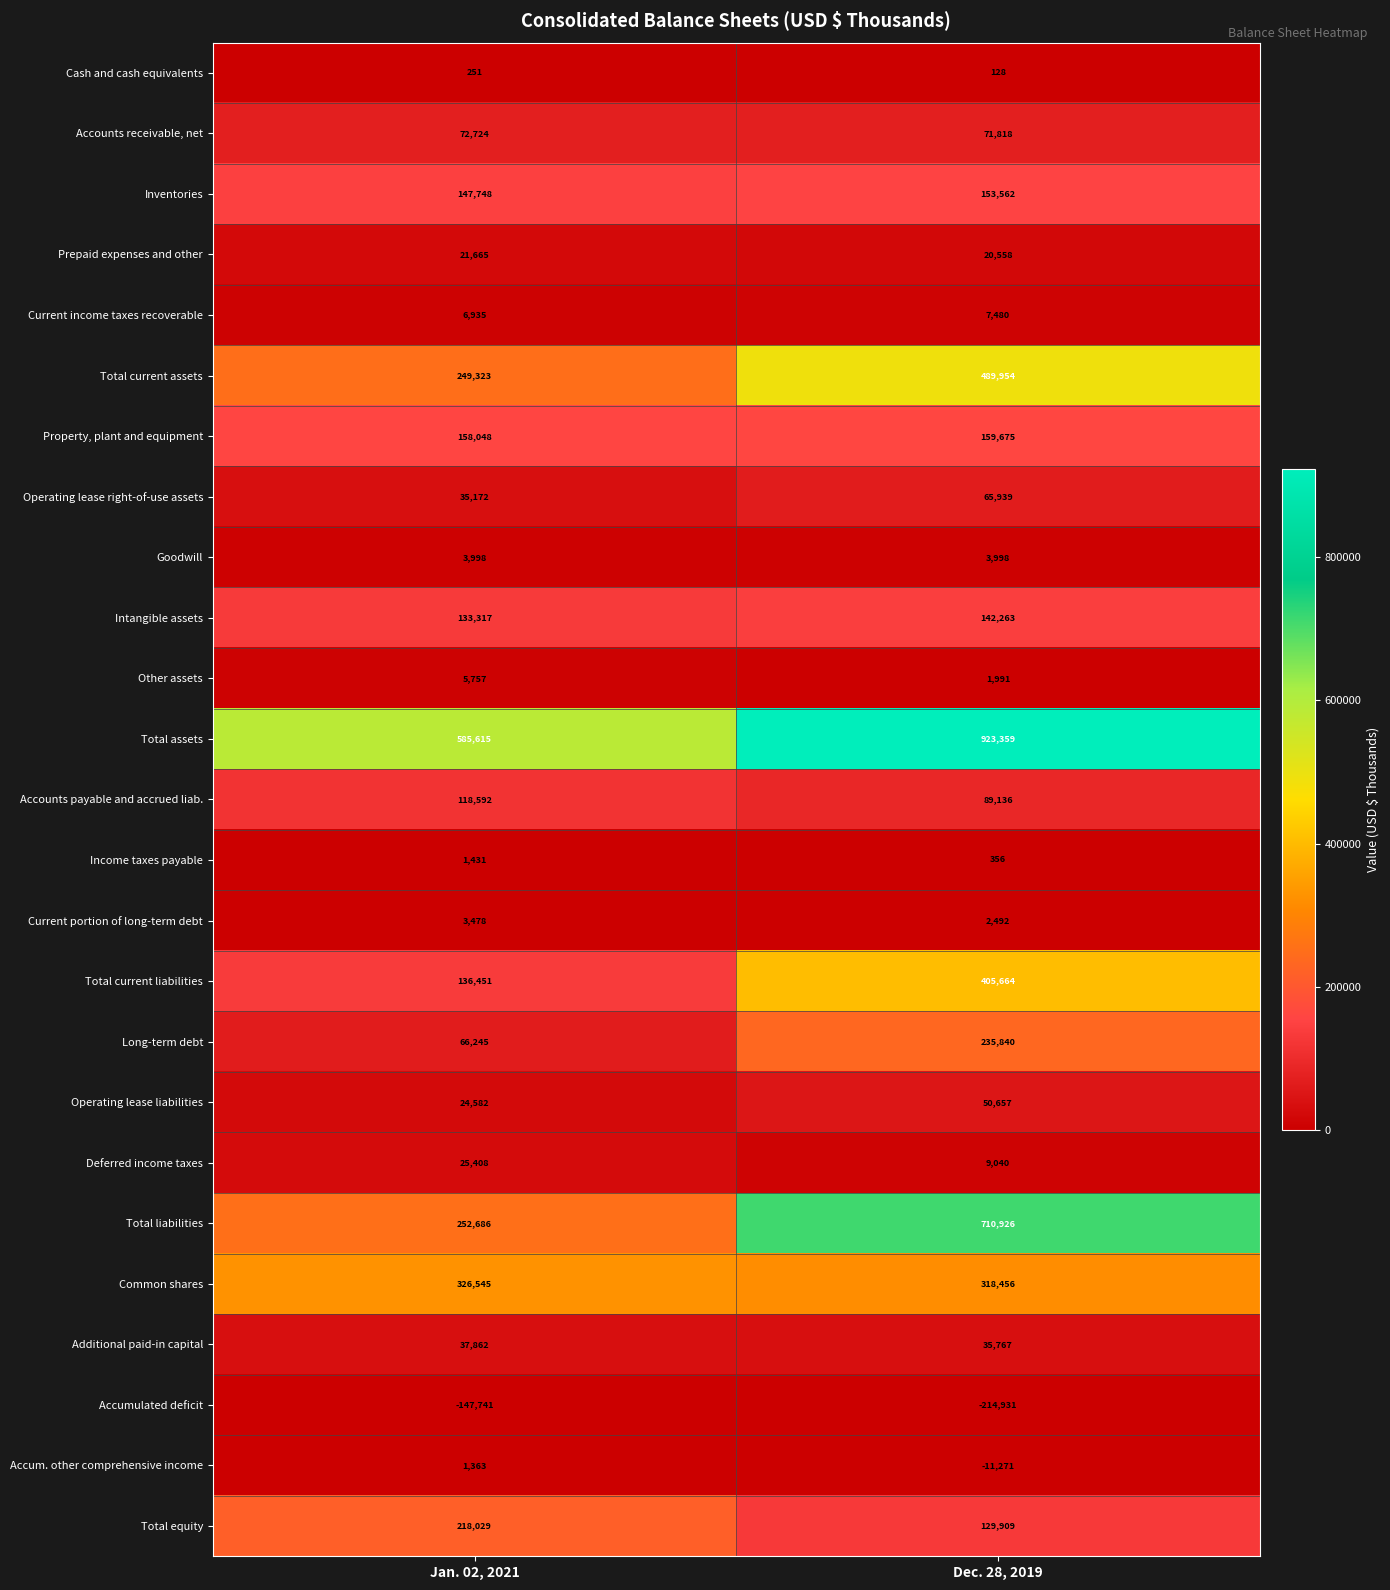

What is the sum of the Income taxes payable values at Dec. 28, 2019 and Jan. 02, 2021?

1787